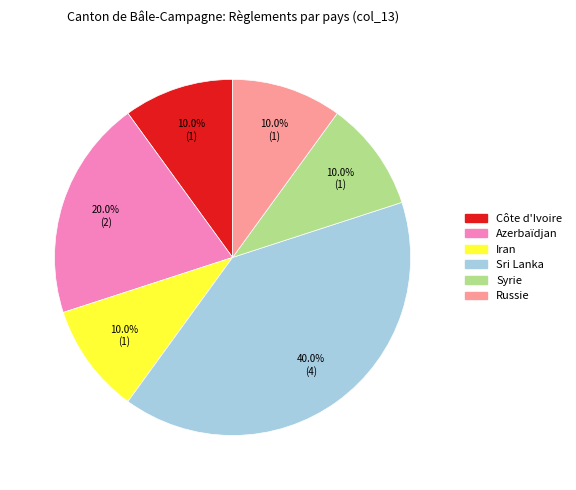

Is there any slice that represents more than half of the pie?

No